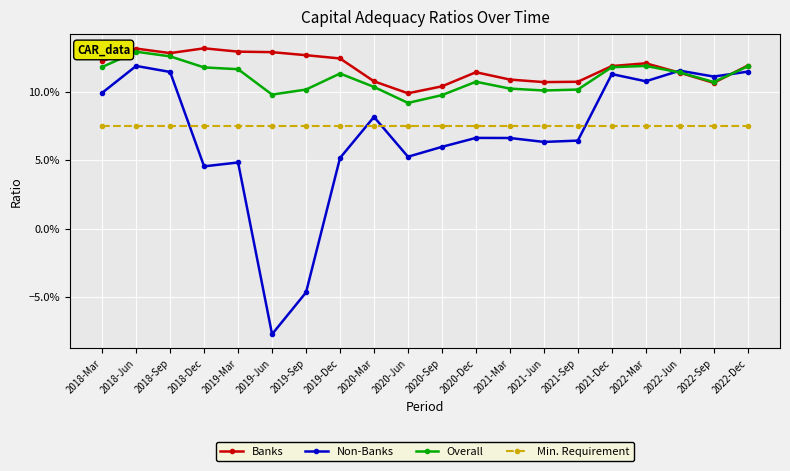

At which category is the sum across all series the highest?

2018-Jun